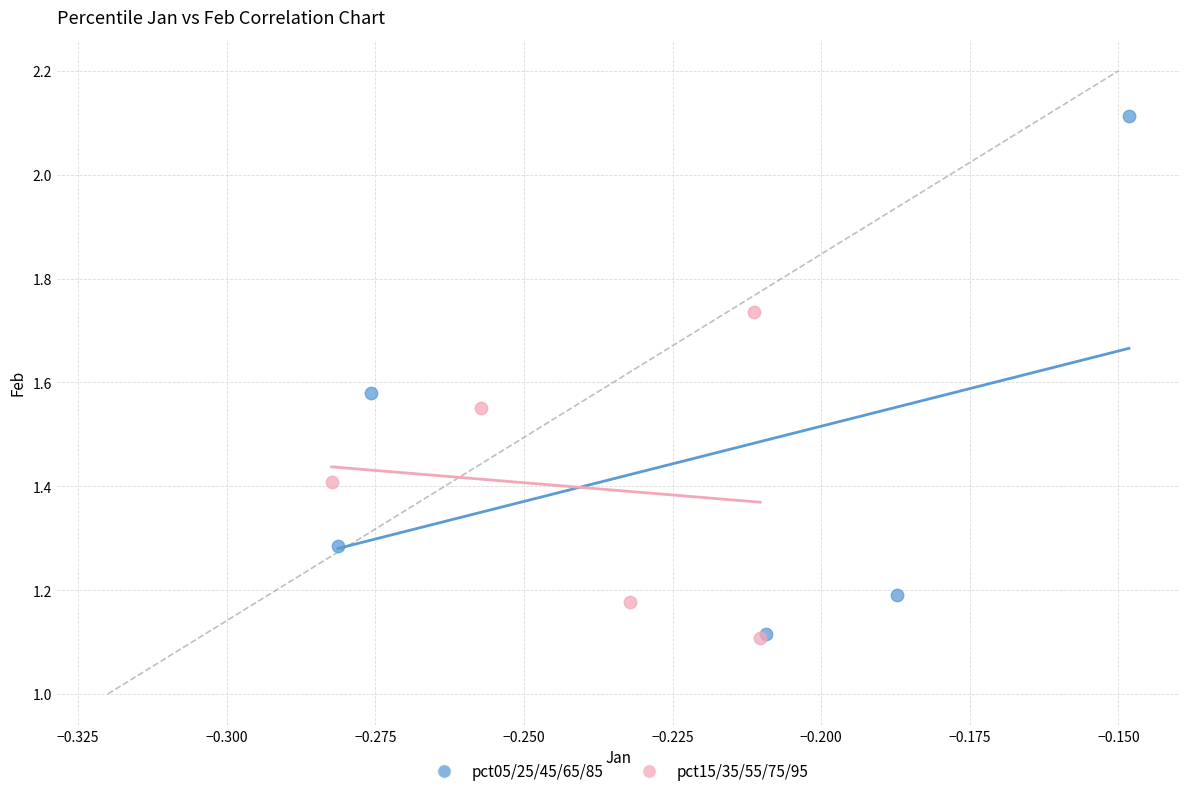

Which series has the widest spread of Y values?

pct05/25/45/65/85